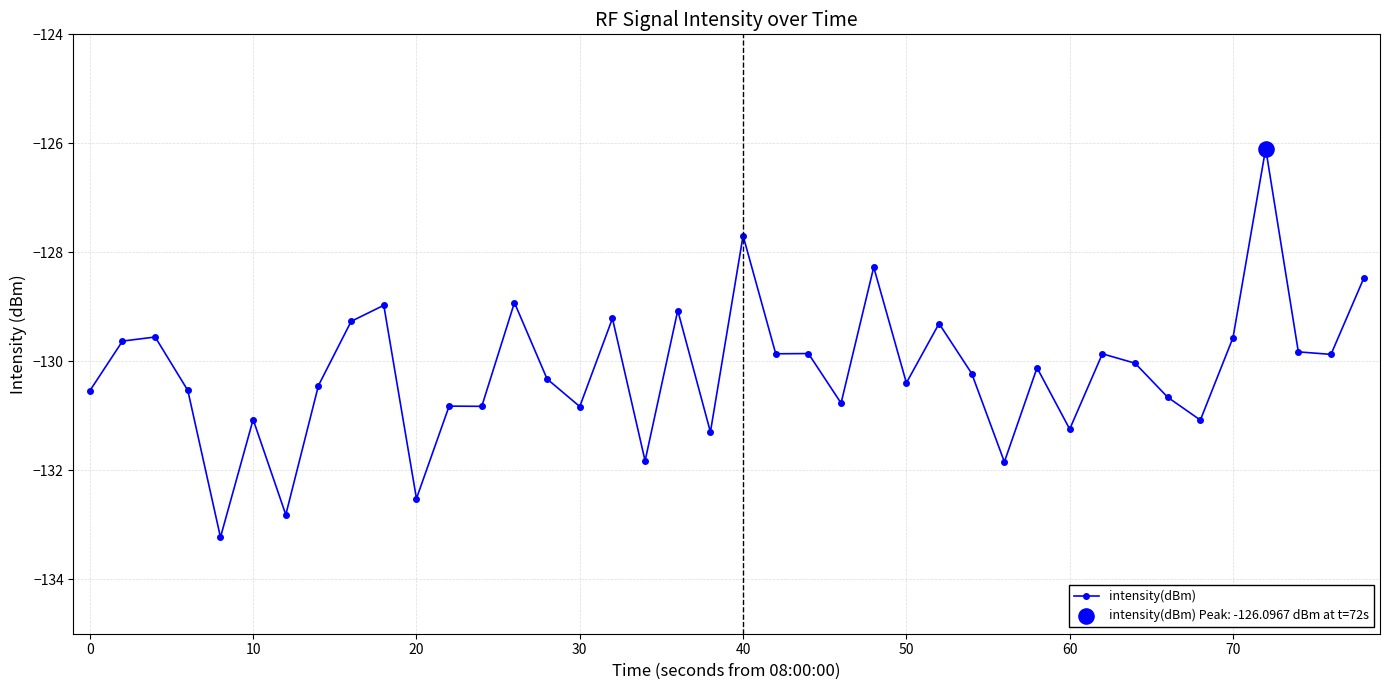

What is the value of the 9th point from the left?

-129.3